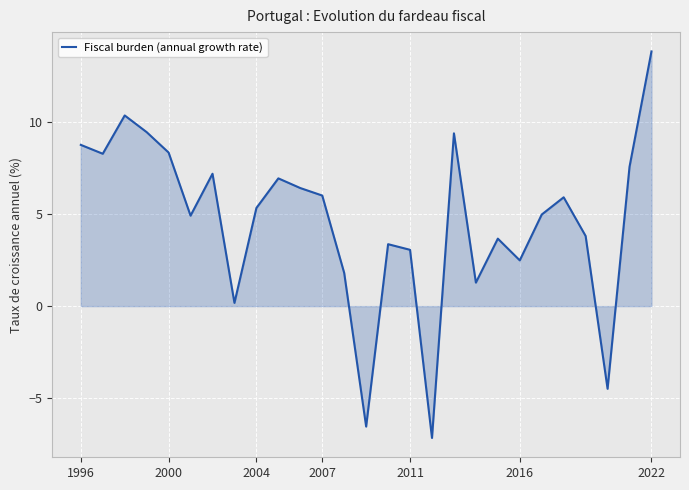

What is the greatest value displayed?

13.9